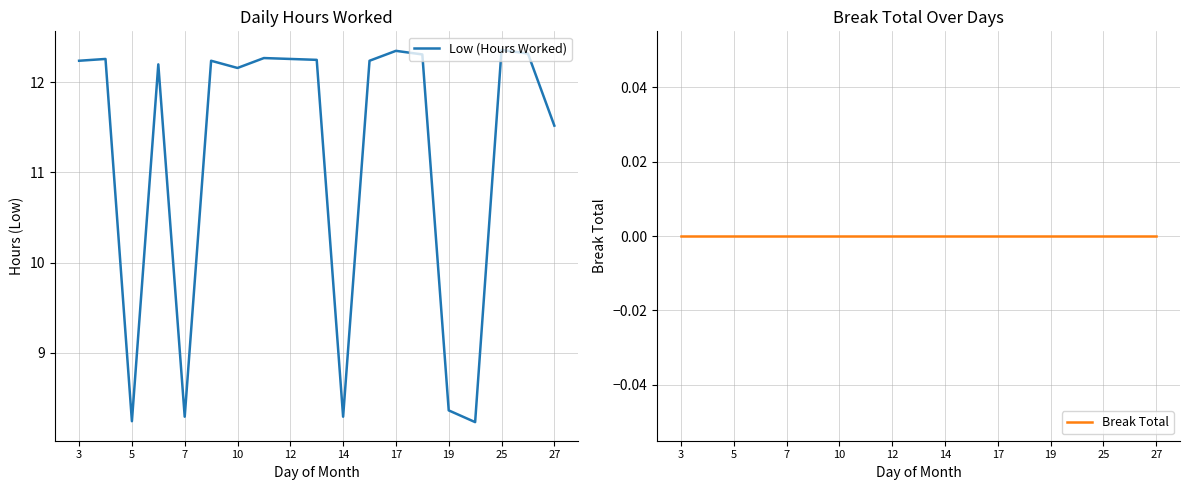

Which series changed the most between 25 and 10?

Low (Hours Worked)